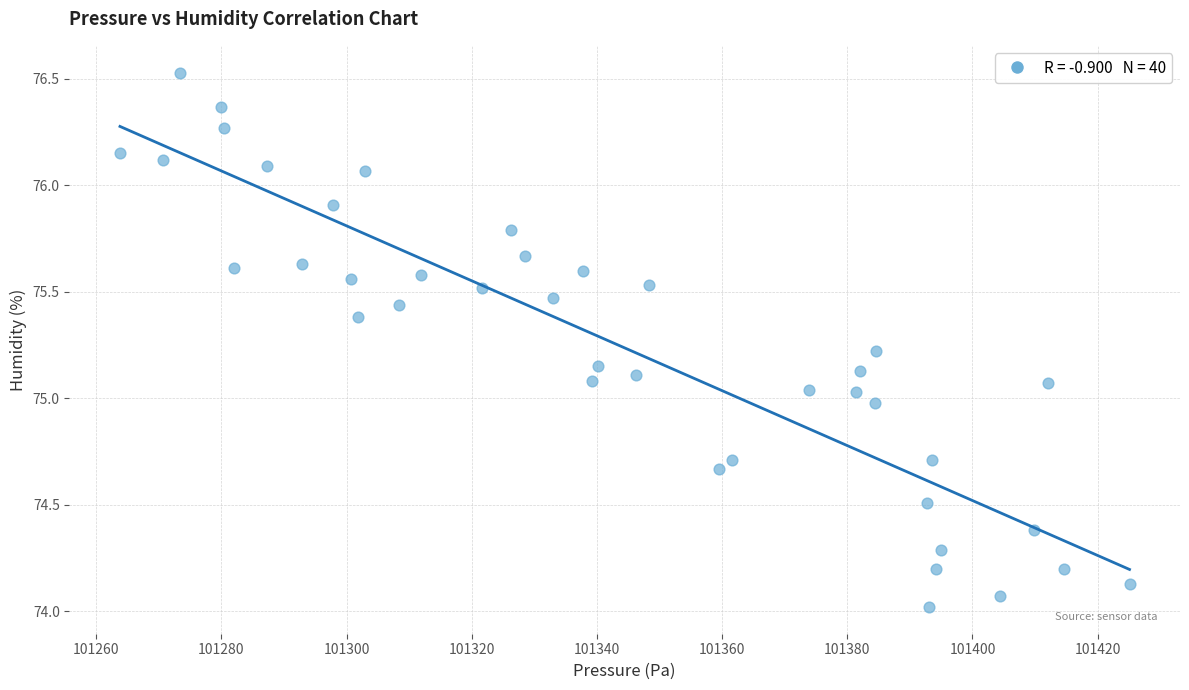

What is the range of X values (max minus min)?

161.3